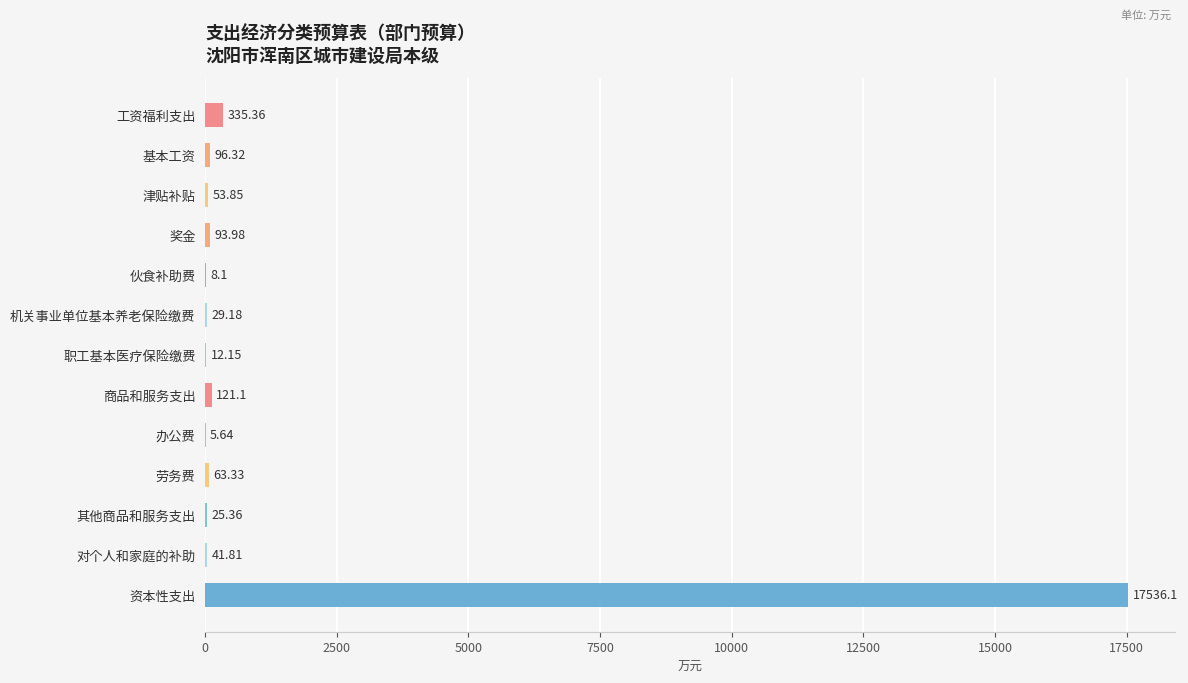

What is the sum of all values?

18422.3